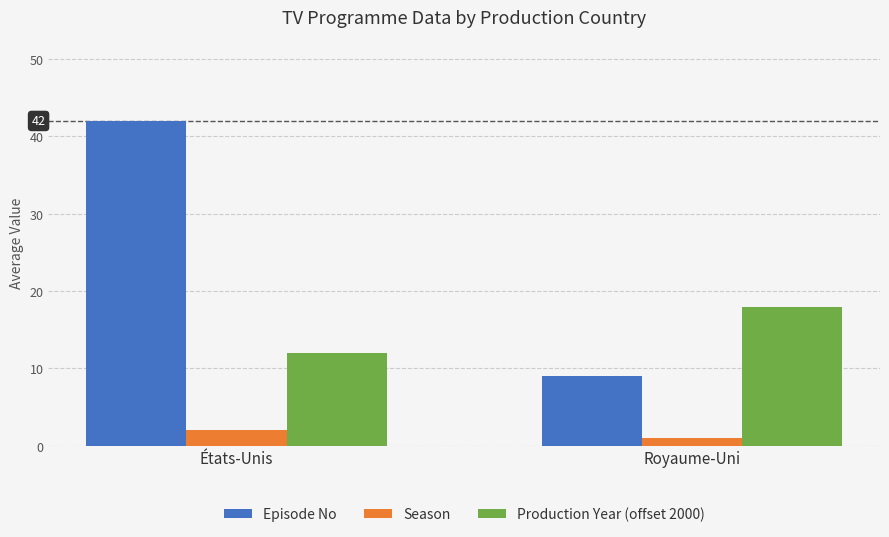

Reading left to right, extract all data points from this chart.

Episode No: 42	9
Season: 2	1
Production Year (offset 2000): 12	18